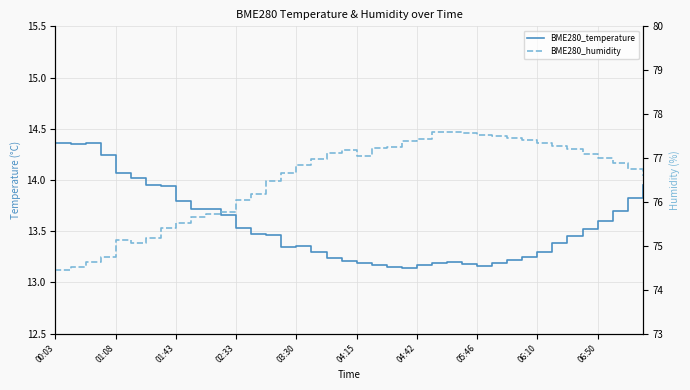

What are all the series names shown in the legend?

BME280_temperature, BME280_humidity